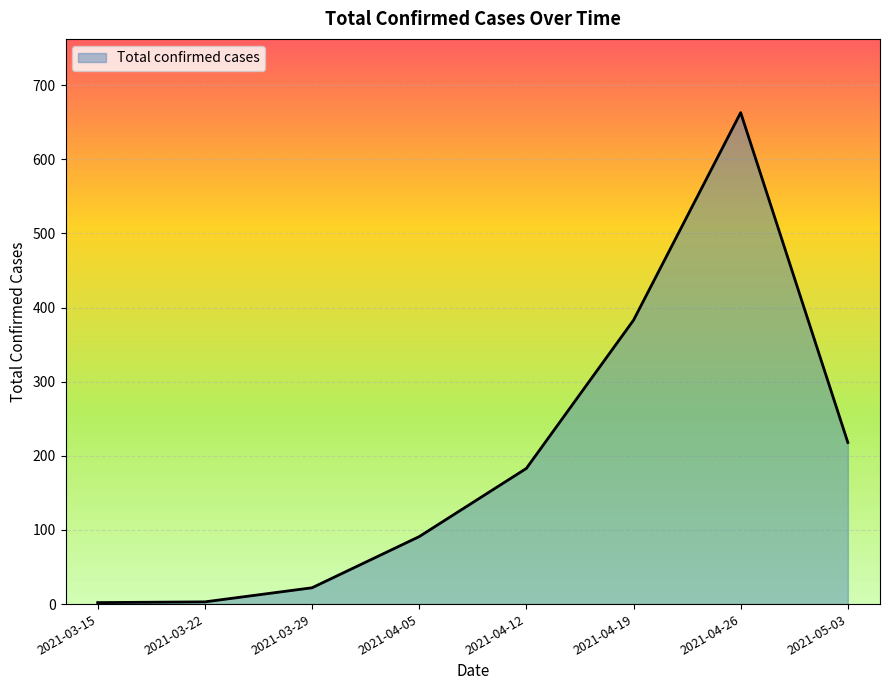

True or false: there are more than 2 points higher than both neighbors.

False